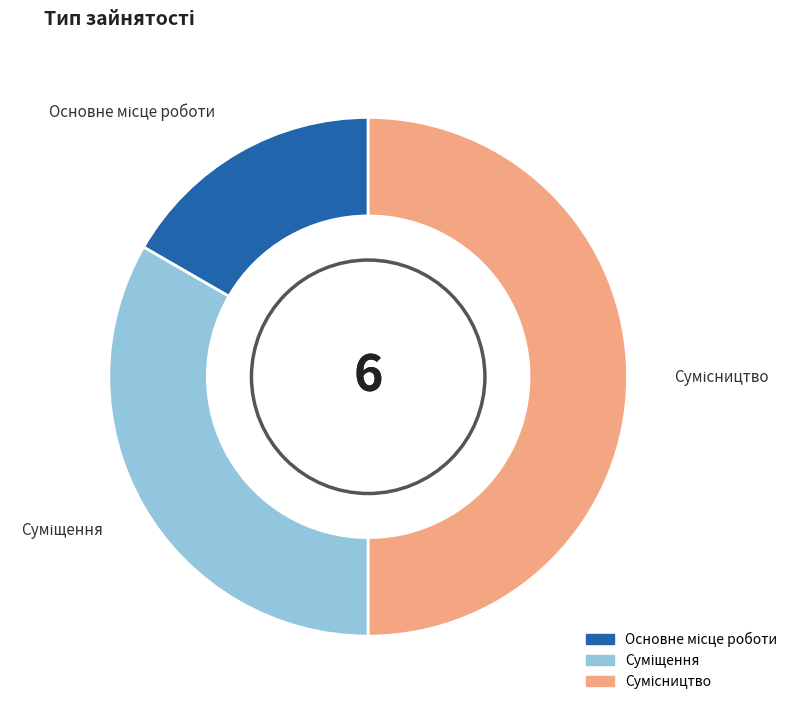

To the nearest percent, what is the average slice percentage?

33%